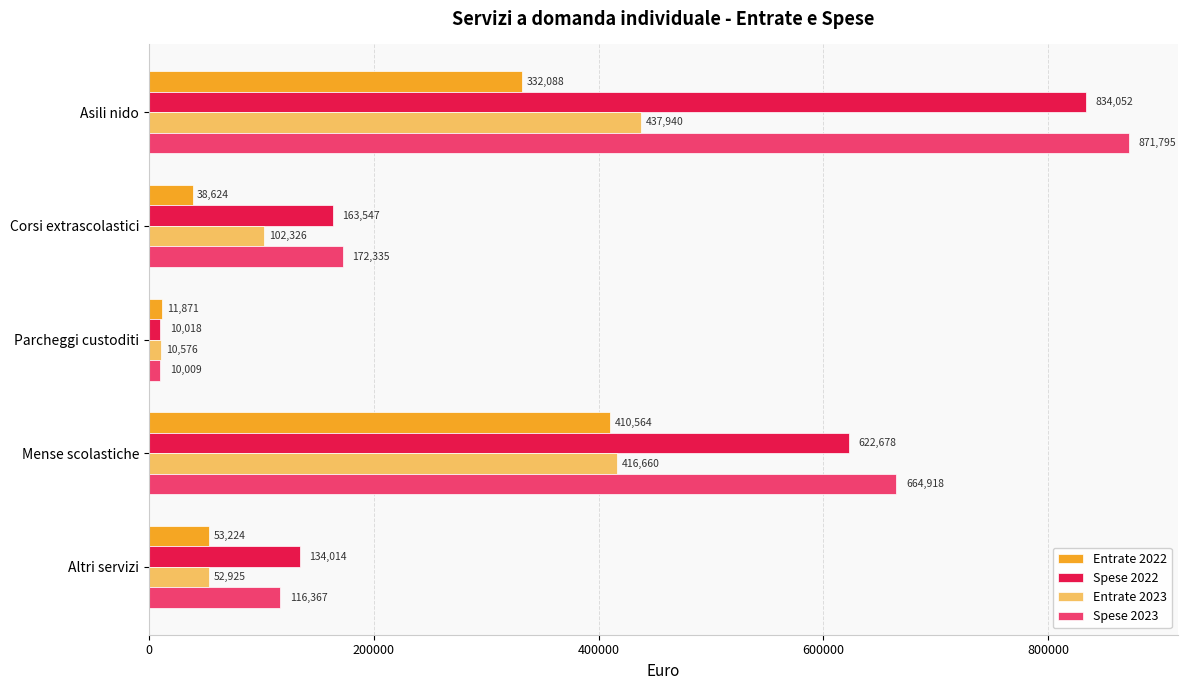

Where is Entrate 2023 nearest to the value 224257?

Corsi extrascolastici